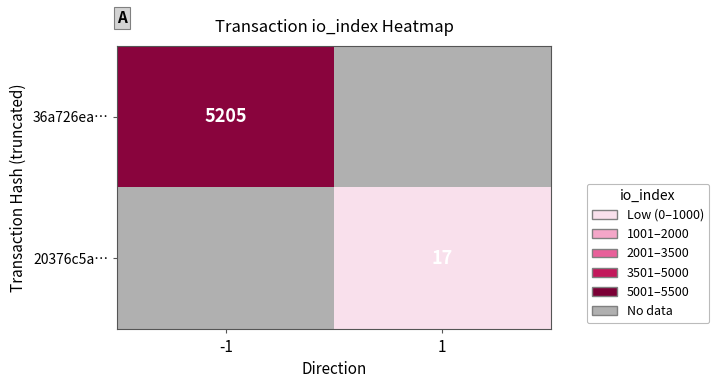

The value of 36a726ea… at -1 is 5205. True or false?

True